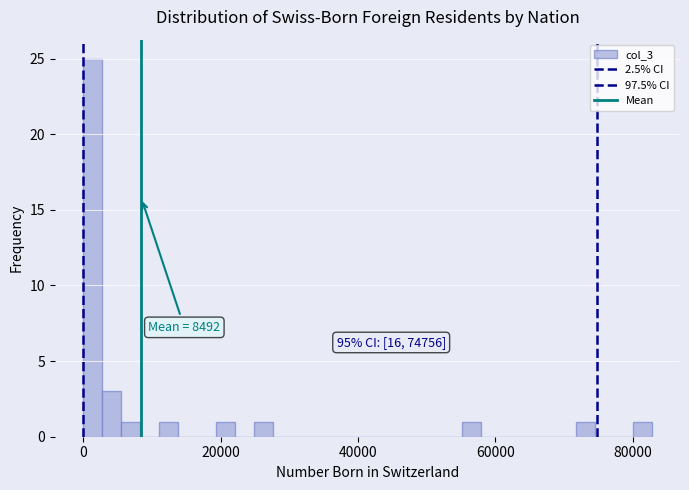

Read against the x-axis, roughly where is the centre of the tallest bar?

2000